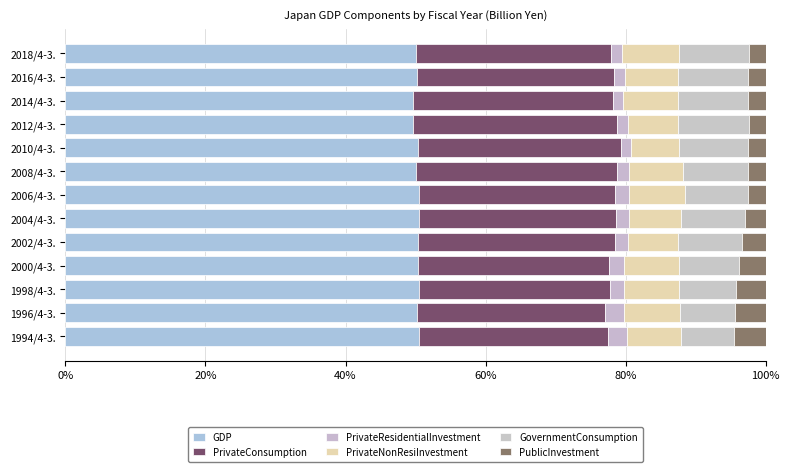

Count the number of categories in the chart.

13